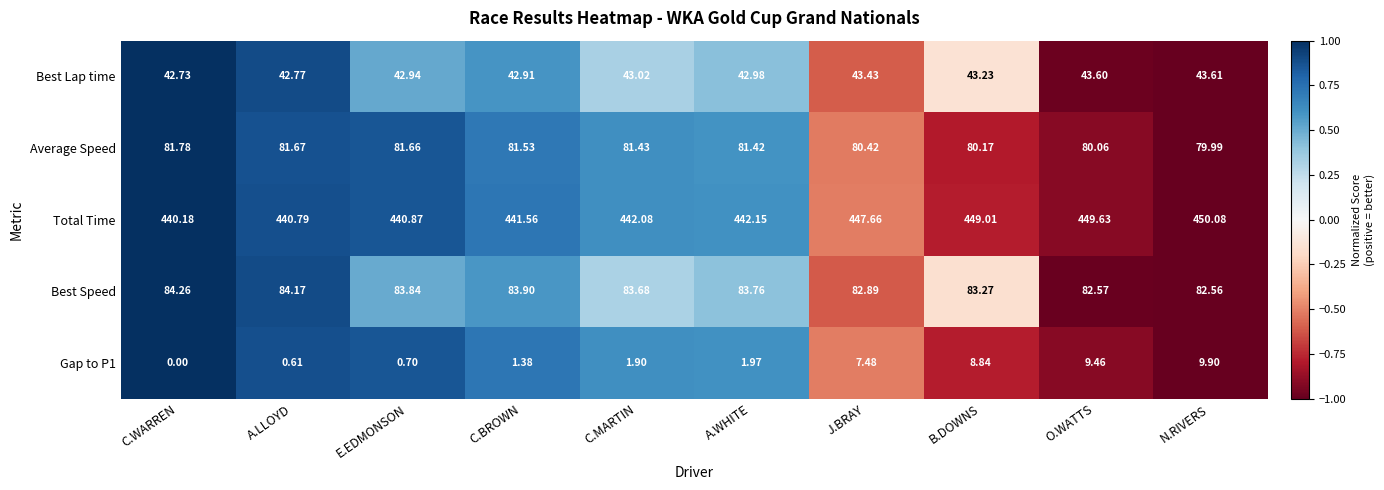

Which series changed the most between J.BRAY and O.WATTS?

Gap to P1